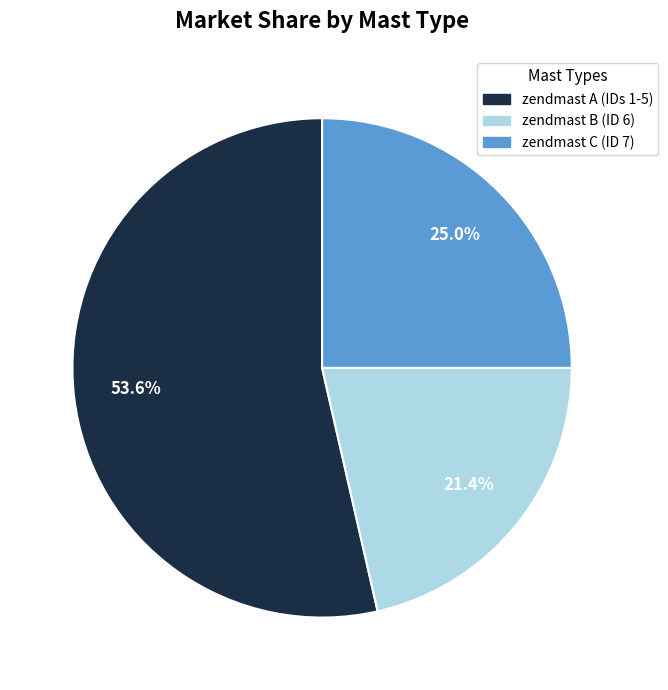

Does any single category account for the majority?

Yes